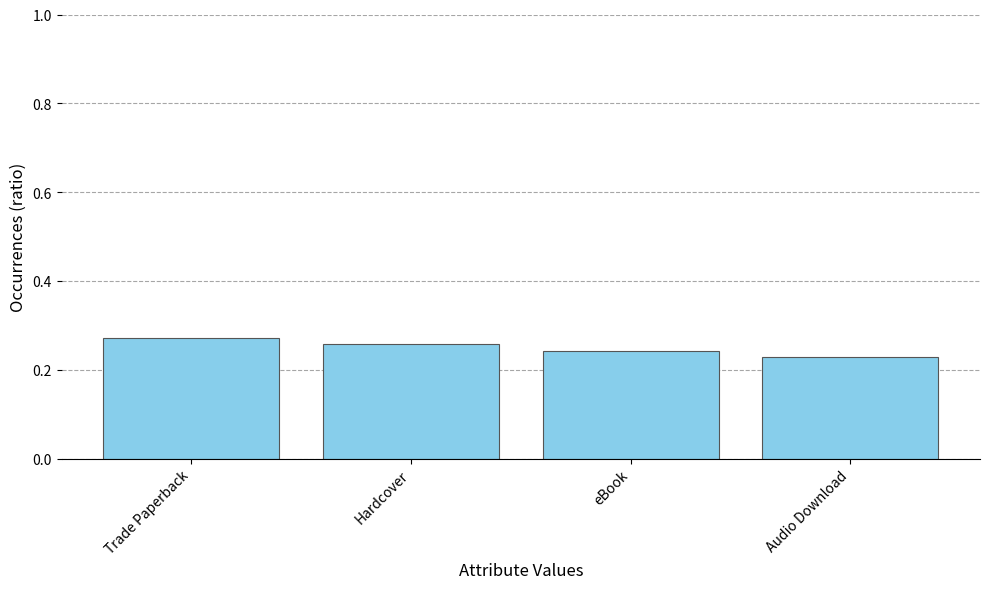

True or false: the data shows 0.1 at Hardcover.

False